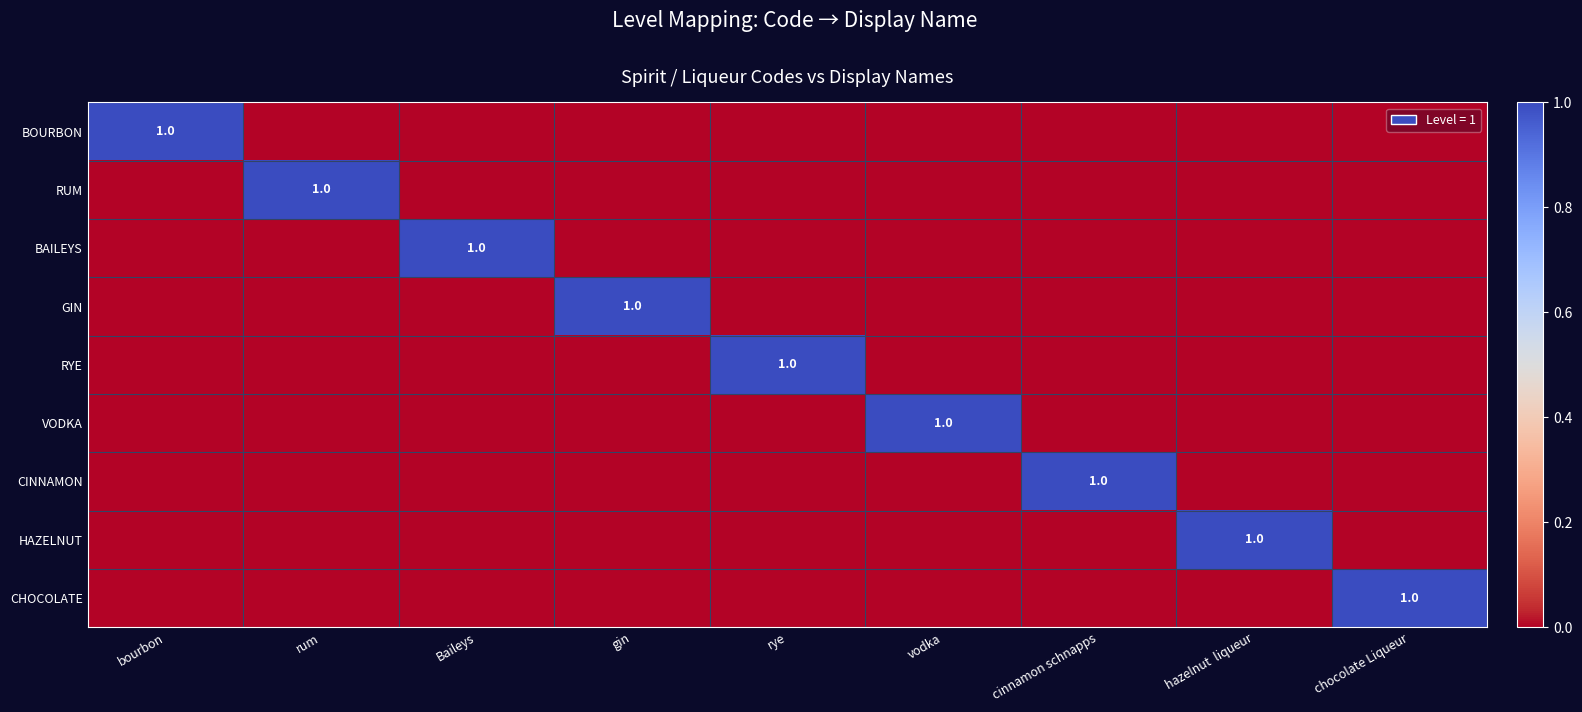

Between cinnamon schnapps and Baileys, which is larger?

cinnamon schnapps